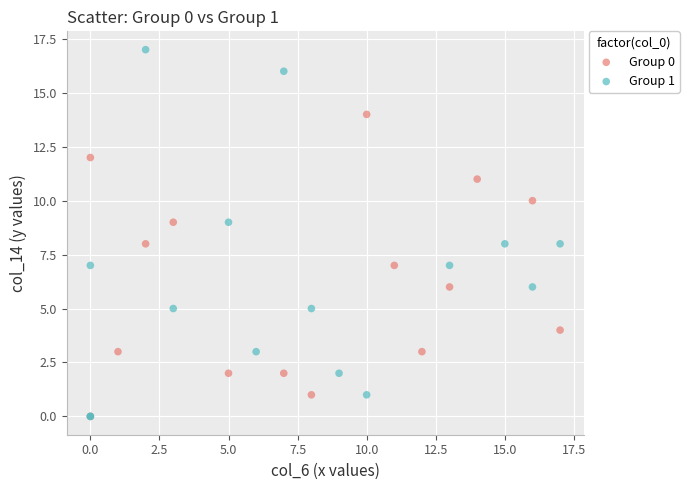

What are all the series names shown in the legend?

Group 0, Group 1